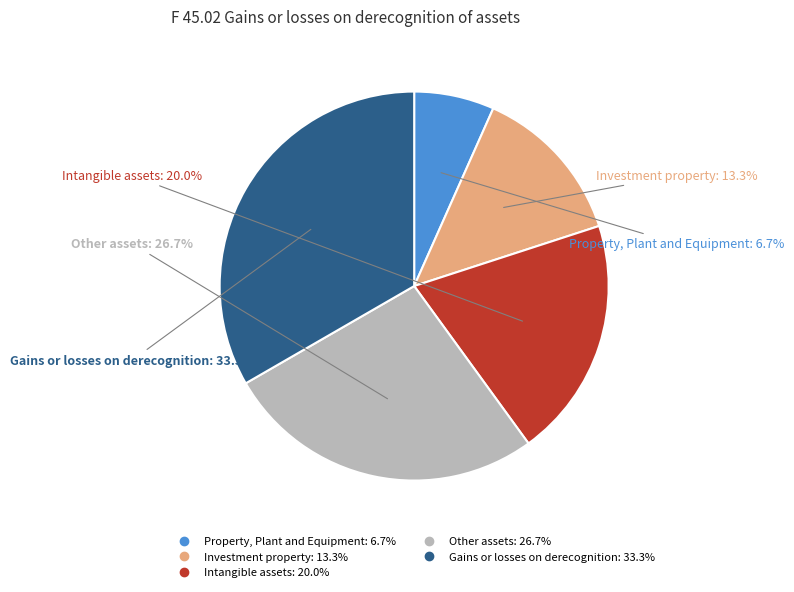

Which has a higher value, Gains or losses on derecognition or Other assets?

Gains or losses on derecognition